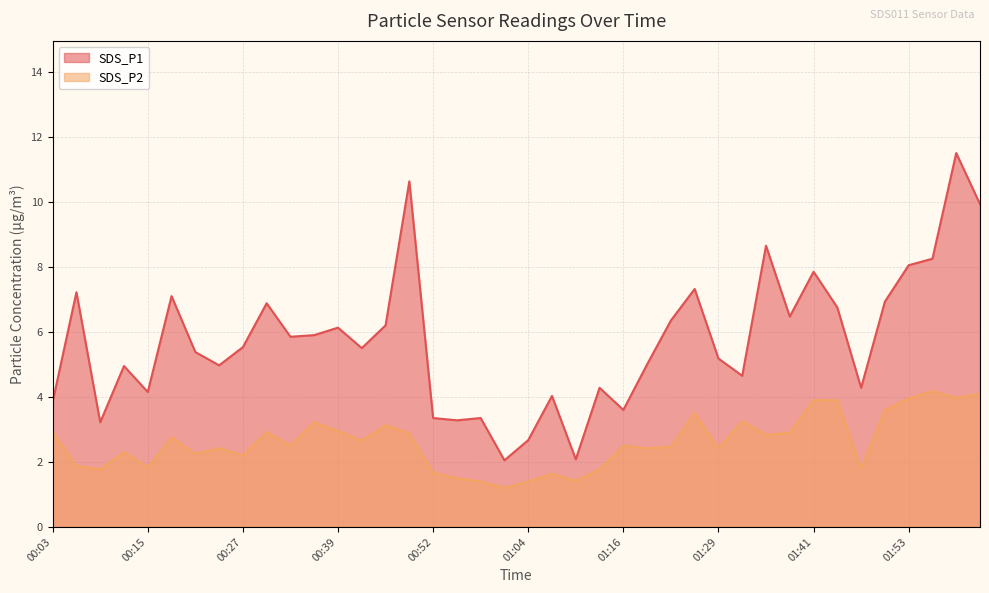

Rank the series by their maximum value, from highest to lowest.

SDS_P1, SDS_P2